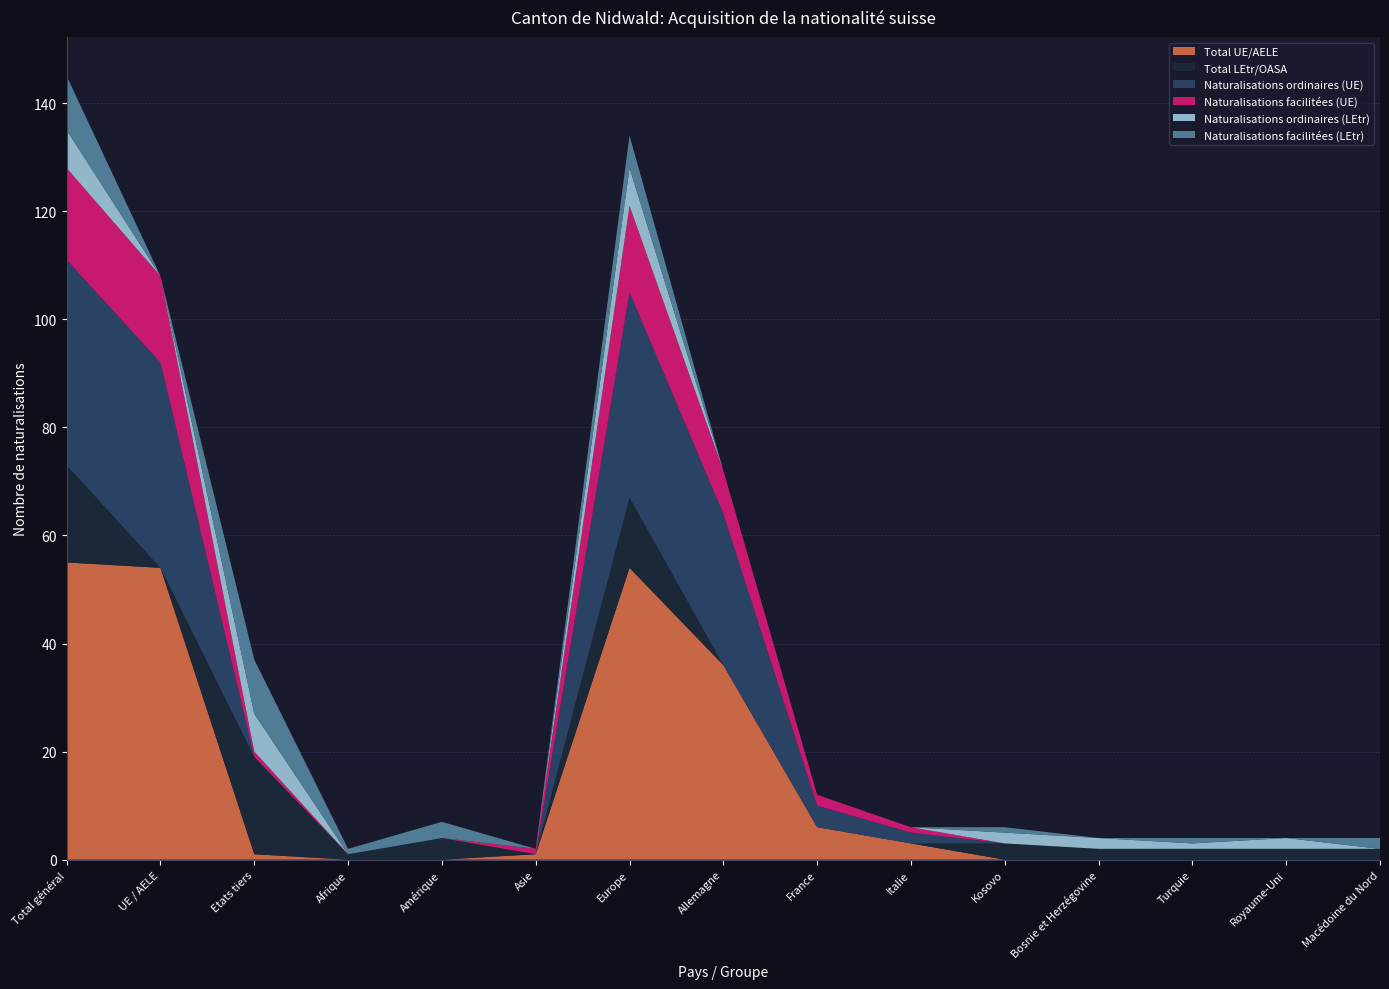

Reading left to right, extract all data points from this chart.

Total UE/AELE: Total général=55	UE / AELE=54	Etats tiers=1	Afrique=0	Amérique=0	Asie=1	Europe=54	Allemagne=36	France=6	Italie=3	Kosovo=0	Bosnie et Herzégovine=0	Turquie=0	Royaume-Uni=0	Macédoine du Nord=0
Total LEtr/OASA: Total général=18	UE / AELE=0	Etats tiers=18	Afrique=1	Amérique=4	Asie=0	Europe=13	Allemagne=0	France=0	Italie=0	Kosovo=3	Bosnie et Herzégovine=2	Turquie=2	Royaume-Uni=2	Macédoine du Nord=2
Naturalisations ordinaires (UE): Total général=38	UE / AELE=38	Etats tiers=0	Afrique=0	Amérique=0	Asie=0	Europe=38	Allemagne=28	France=4	Italie=2	Kosovo=0	Bosnie et Herzégovine=0	Turquie=0	Royaume-Uni=0	Macédoine du Nord=0
Naturalisations facilitées (UE): Total général=17	UE / AELE=16	Etats tiers=1	Afrique=0	Amérique=0	Asie=1	Europe=16	Allemagne=8	France=2	Italie=1	Kosovo=0	Bosnie et Herzégovine=0	Turquie=0	Royaume-Uni=0	Macédoine du Nord=0
Naturalisations ordinaires (LEtr): Total général=7	UE / AELE=0	Etats tiers=7	Afrique=0	Amérique=0	Asie=0	Europe=7	Allemagne=0	France=0	Italie=0	Kosovo=2	Bosnie et Herzégovine=2	Turquie=1	Royaume-Uni=2	Macédoine du Nord=0
Naturalisations facilitées (LEtr): Total général=10	UE / AELE=0	Etats tiers=10	Afrique=1	Amérique=3	Asie=0	Europe=6	Allemagne=0	France=0	Italie=0	Kosovo=1	Bosnie et Herzégovine=0	Turquie=1	Royaume-Uni=0	Macédoine du Nord=2